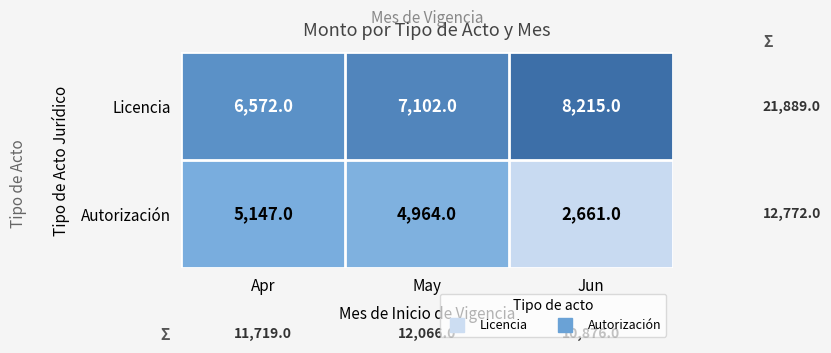

What is the sum of the Licencia values at Jun and May?

15317